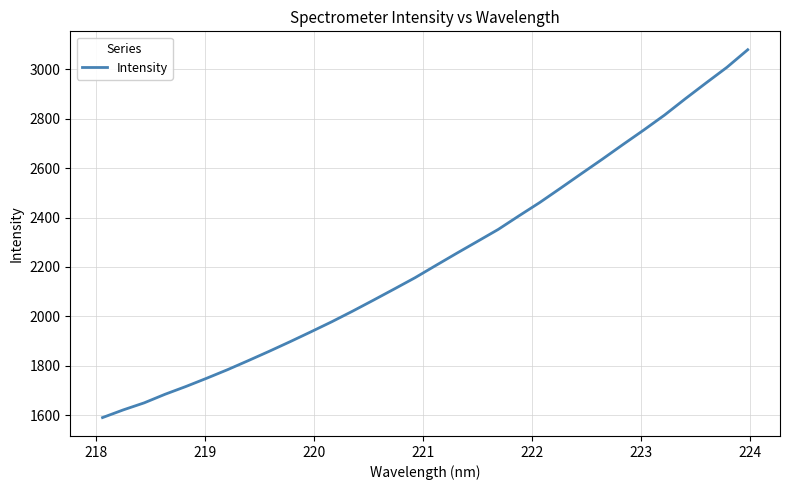

What is the maximum value shown in the chart?

3079.8